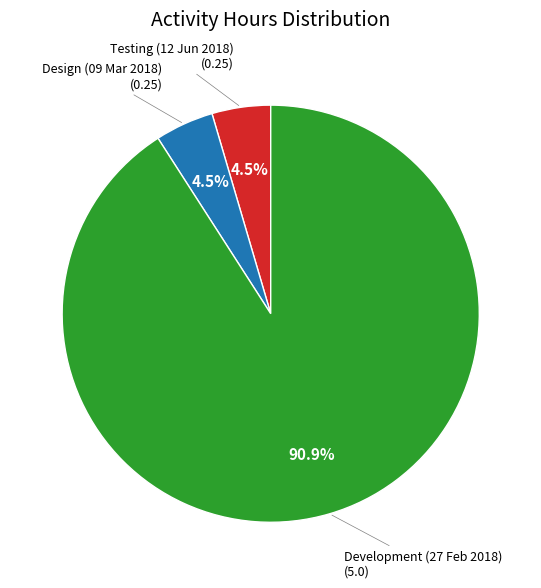

Does any single category account for the majority?

Yes